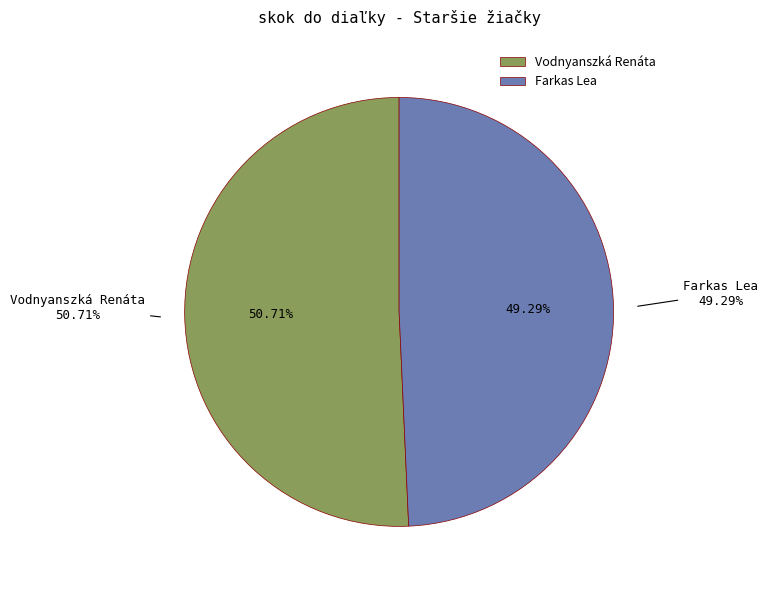

What is the total percentage of Farkas Lea and Vodnyanszká Renáta?

100.0%